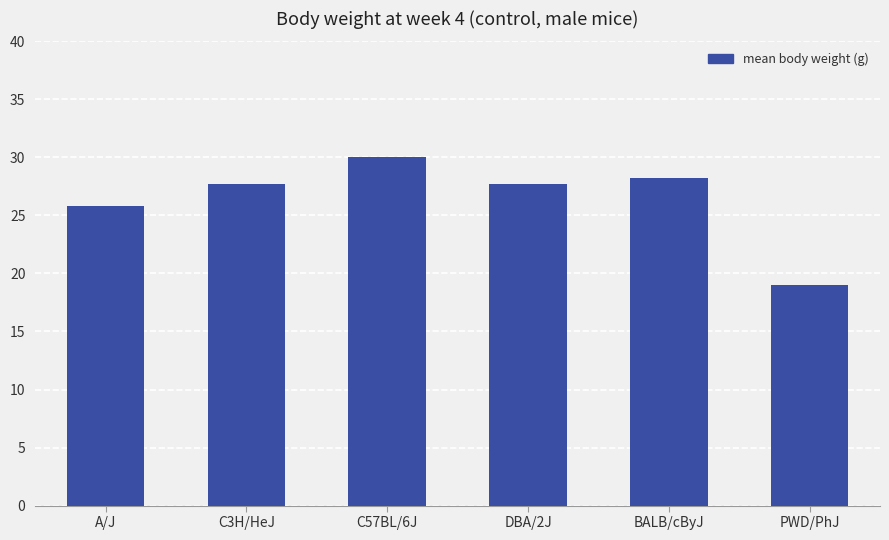

Which label corresponds to the smallest value in the chart?

PWD/PhJ